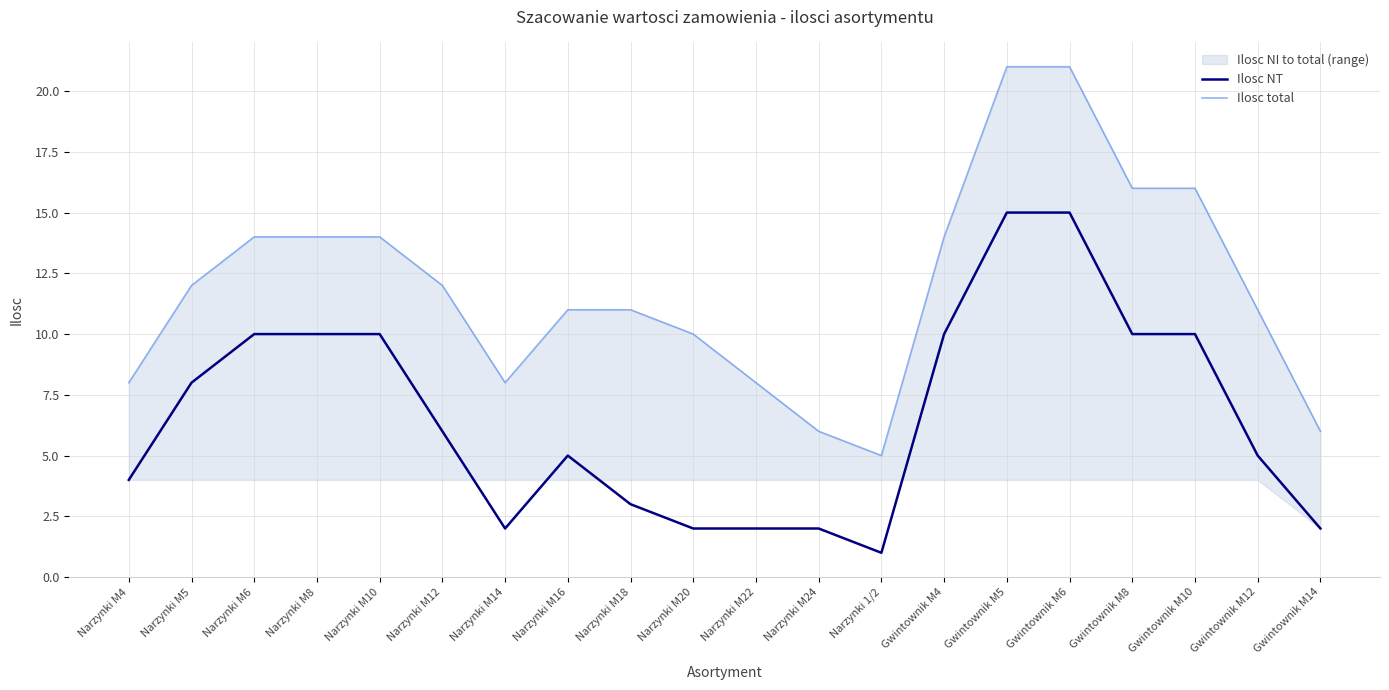

What is the difference between the second highest and second lowest values in the Ilosc total series?

15